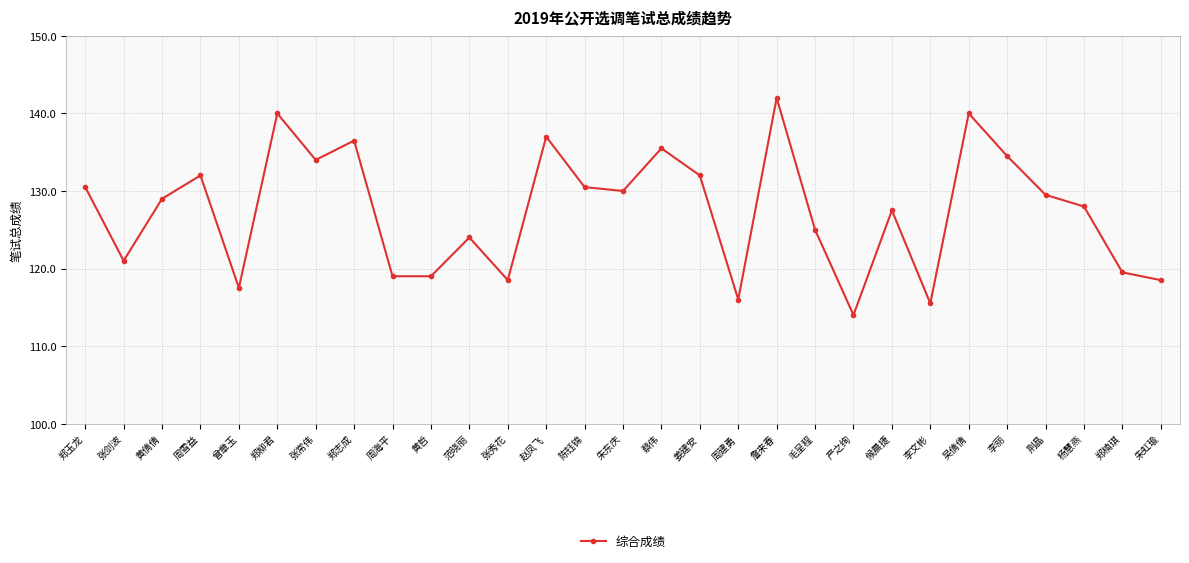

What position from the right is 毛呈程?

10